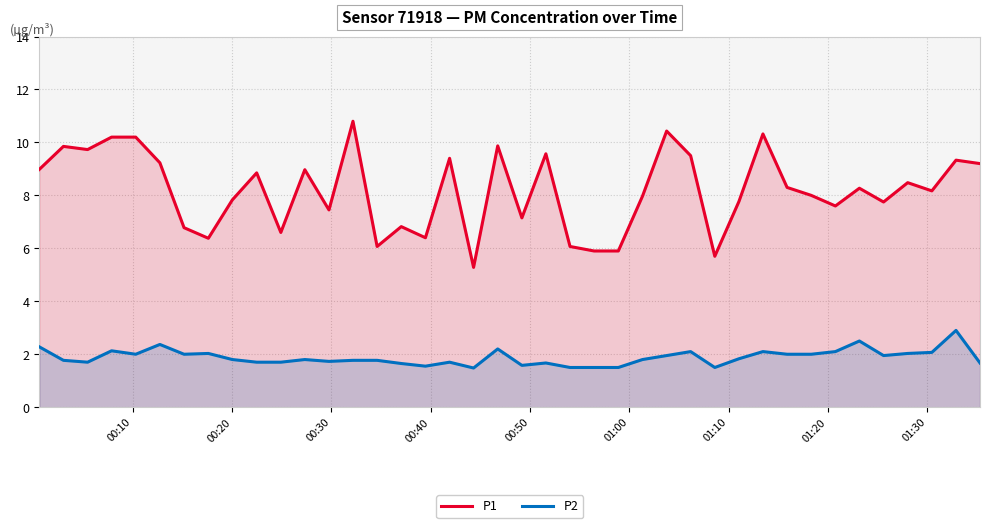

How many interior local peaks does the P1 series have?

13